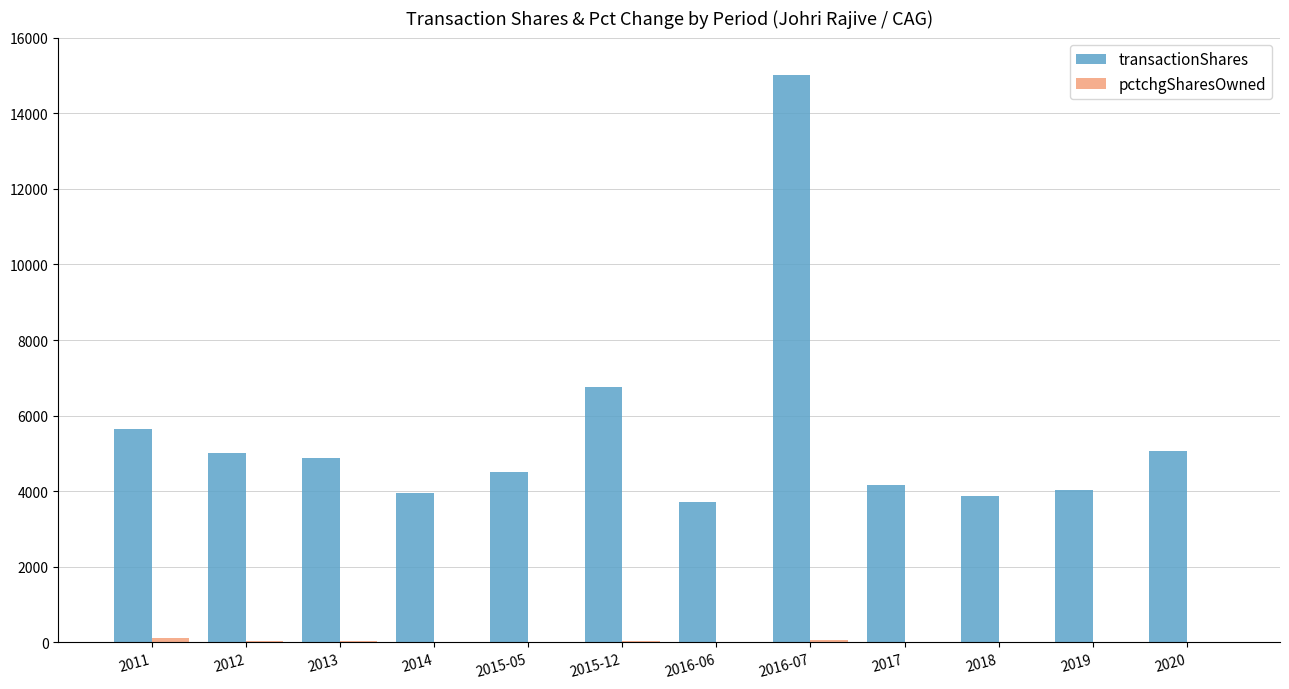

Is it true that transactionShares equals 4572 at 2015-12?

False